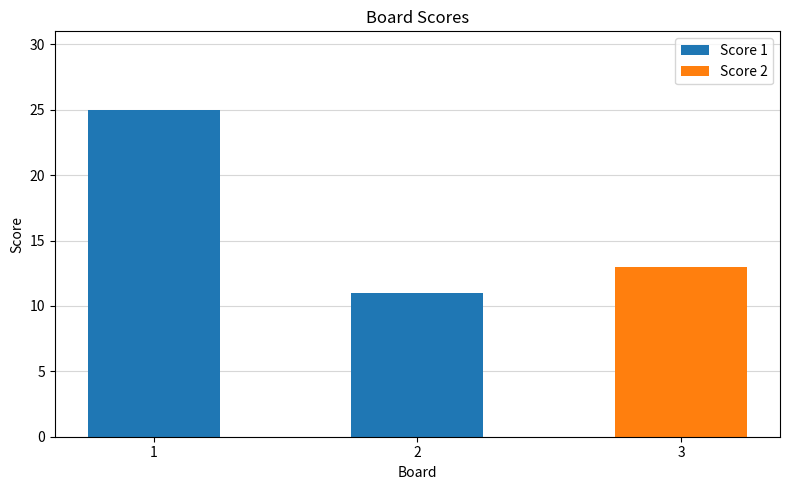

What is the highest value of the Score 1 series?

25